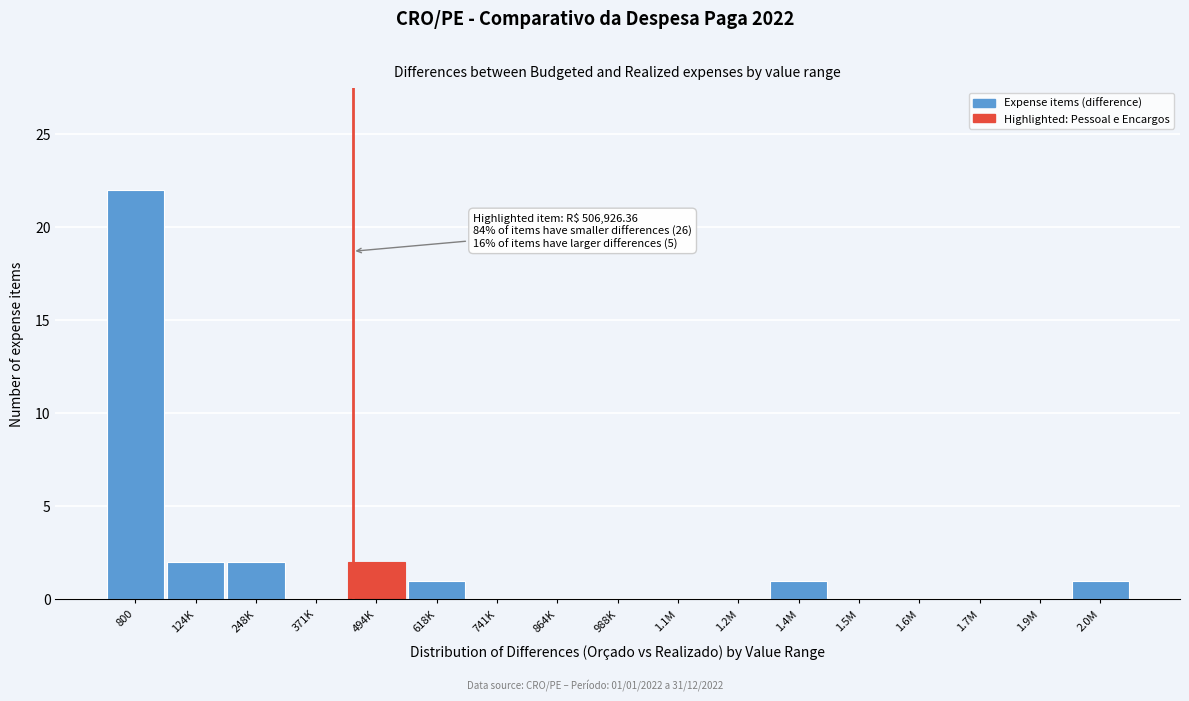

Reading right to left, transcribe all the data shown in this chart.

2.0M=1	1.9M=0	1.7M=0	1.6M=0	1.5M=0	1.4M=1	1.2M=0	1.1M=0	988K=0	864K=0	741K=0	618K=1	494K=2	371K=0	248K=2	124K=2	800=22